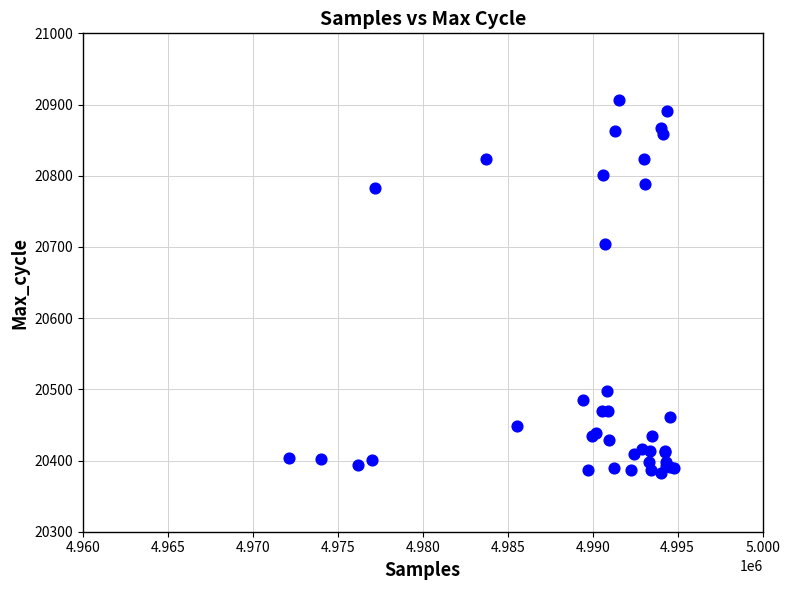

What Y value in the scatter plot is closest to 20644?

20704